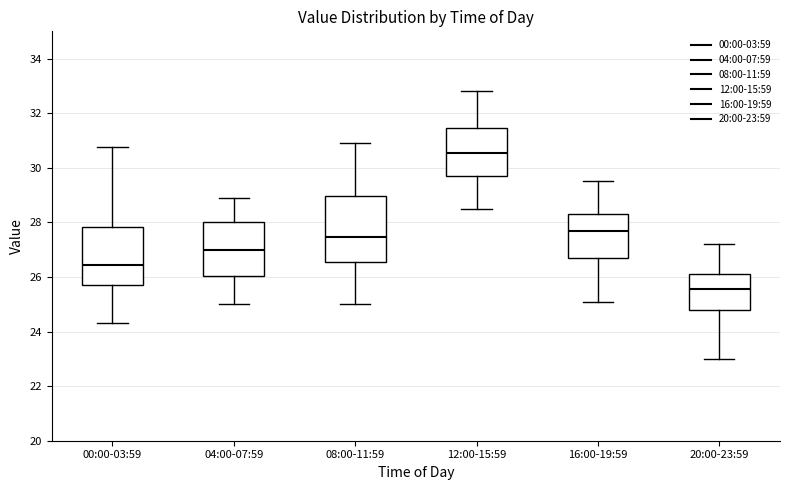

Reading left to right, read every box against the y-axis: the position of its median line, the range the box covers, and the ends of its whiskers. The values are not printed on the chart, so give them approximately, as read against the axis.

00:00-03:59: median 26.4, box 25.8 to 27.8, whiskers 24.4 to 30.8
04:00-07:59: median 27.0, box 26.0 to 28.0, whiskers 25.0 to 29.0
08:00-11:59: median 27.4, box 26.6 to 29.0, whiskers 25.0 to 31.0
12:00-15:59: median 30.6, box 29.8 to 31.4, whiskers 28.6 to 32.8
16:00-19:59: median 27.8, box 26.8 to 28.4, whiskers 25.2 to 29.6
20:00-23:59: median 25.6, box 24.8 to 26.2, whiskers 23.0 to 27.2